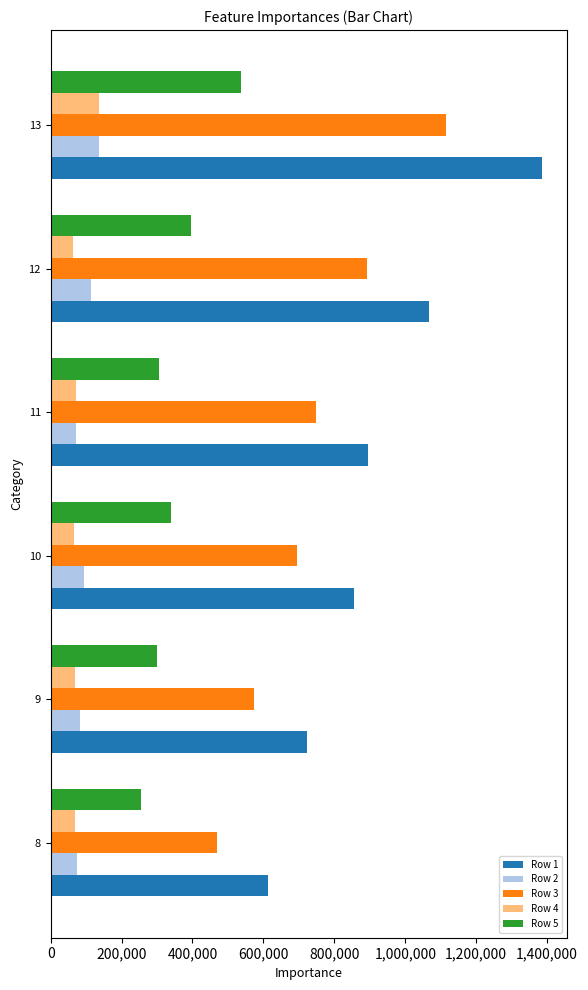

Which series has the widest spread of values?

Row 1